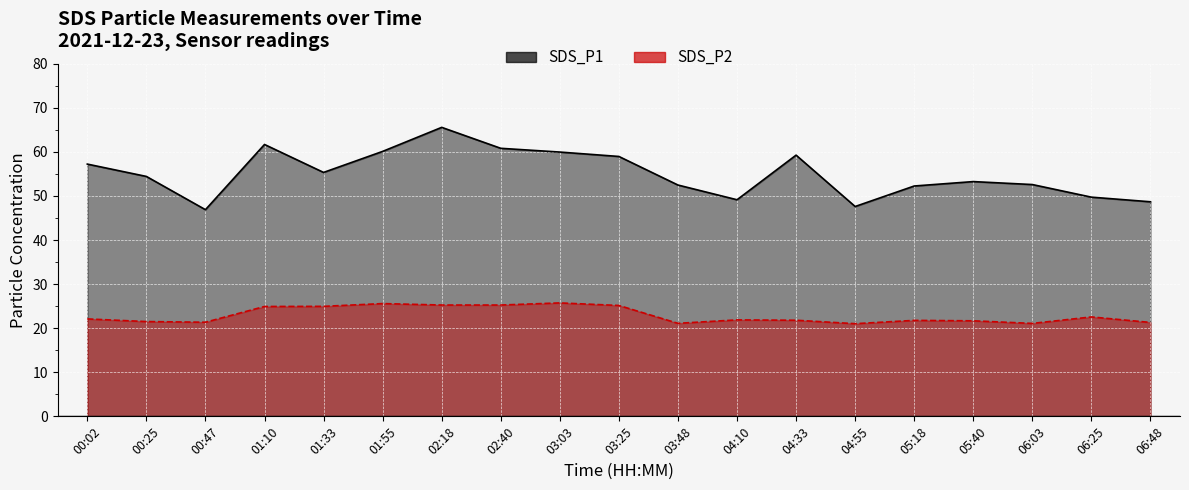

Is the value of SDS_P2 at 04:55 greater than the value of SDS_P1 at 02:18?

No